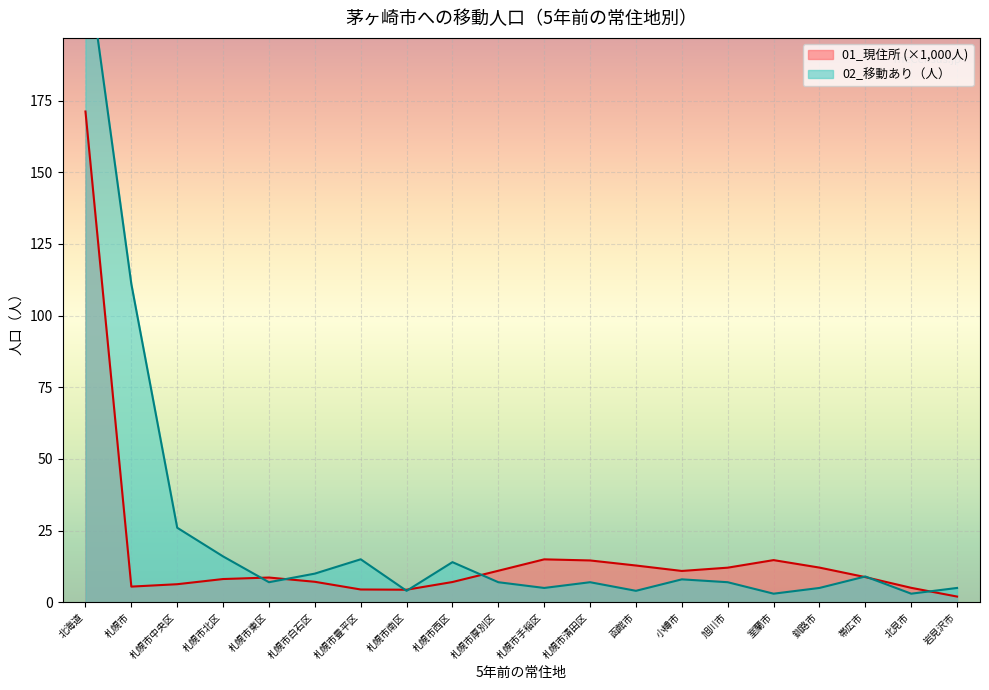

True or false: 02_移動あり and 01_現住所 intersect in this chart.

True